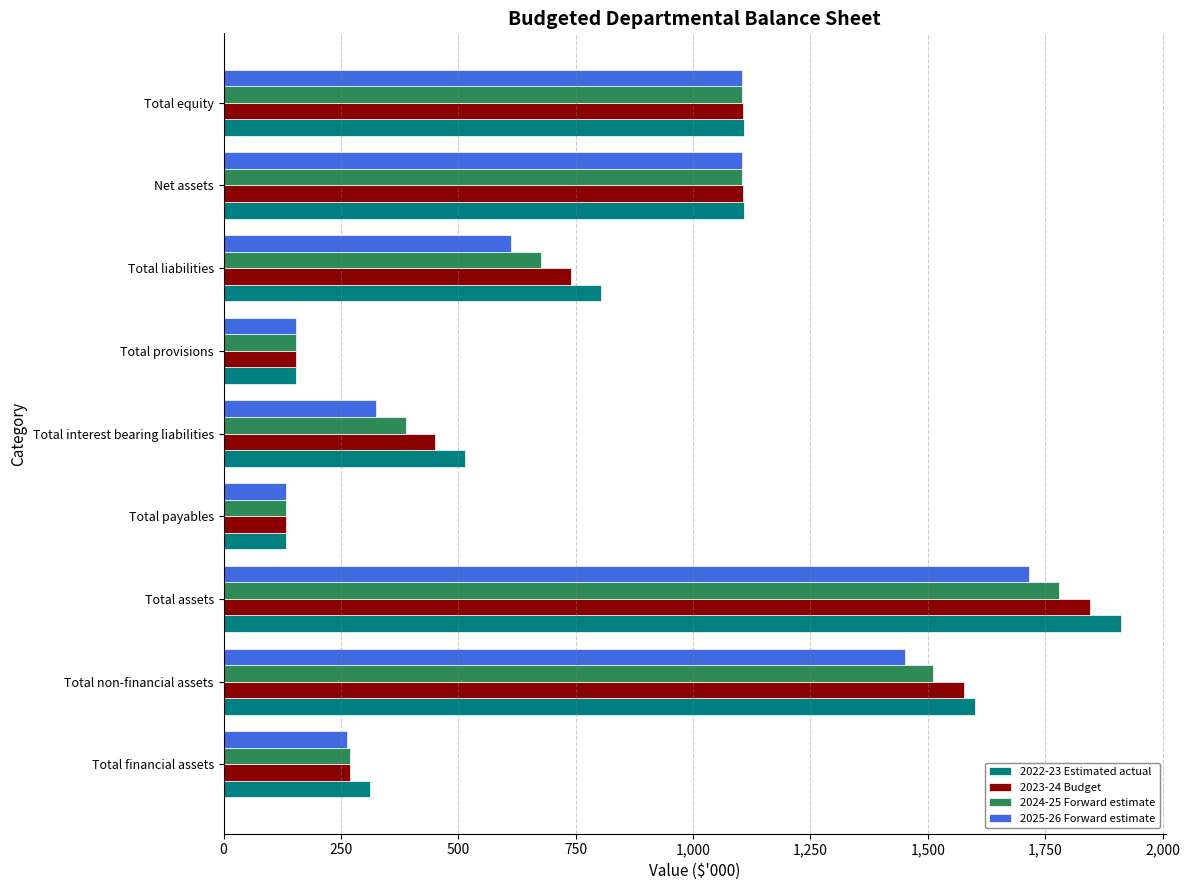

At which category is the sum across all series the highest?

Total assets